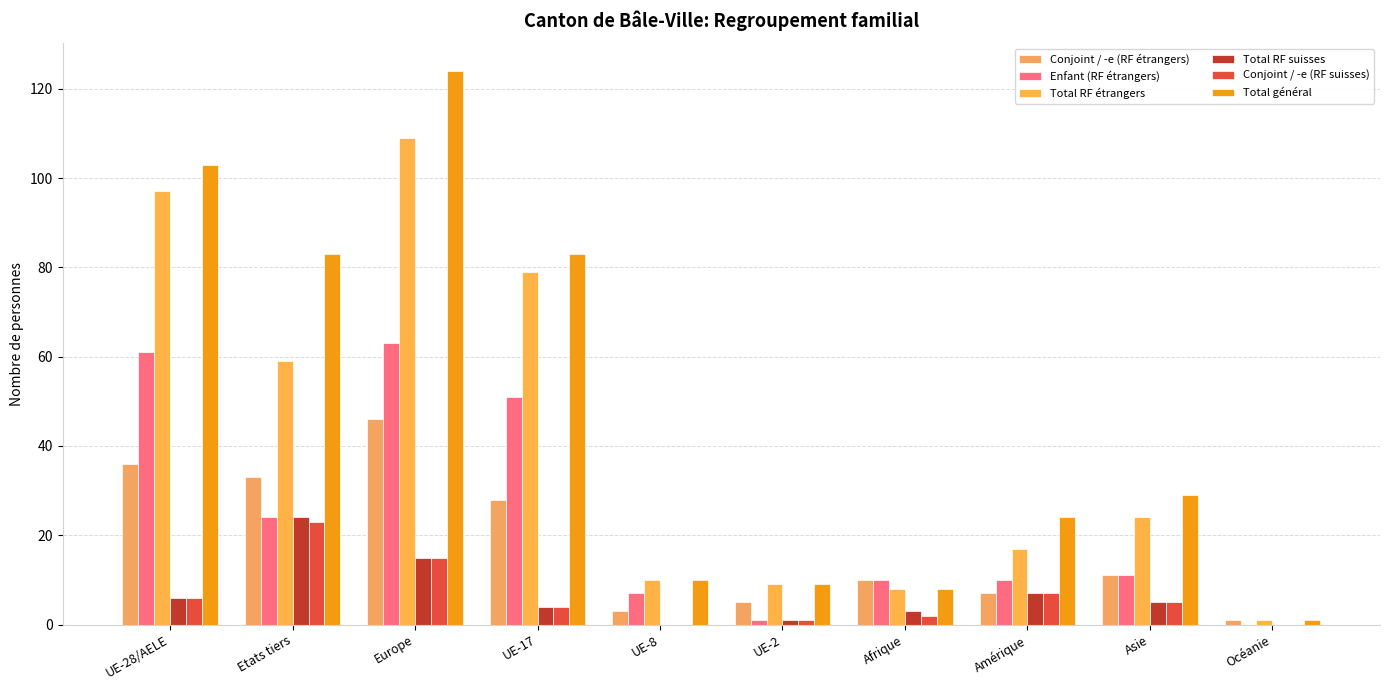

Reading left to right, transcribe all the data shown in this chart.

Conjoint / -e (RF étrangers): UE-28/AELE=36	Etats tiers=33	Europe=46	UE-17=28	UE-8=3	UE-2=5	Afrique=10	Amérique=7	Asie=11	Océanie=1
Enfant (RF étrangers): UE-28/AELE=61	Etats tiers=24	Europe=63	UE-17=51	UE-8=7	UE-2=1	Afrique=10	Amérique=10	Asie=11	Océanie=0
Total RF étrangers: UE-28/AELE=97	Etats tiers=59	Europe=109	UE-17=79	UE-8=10	UE-2=9	Afrique=8	Amérique=17	Asie=24	Océanie=1
Total RF suisses: UE-28/AELE=6	Etats tiers=24	Europe=15	UE-17=4	UE-8=0	UE-2=1	Afrique=3	Amérique=7	Asie=5	Océanie=0
Conjoint / -e (RF suisses): UE-28/AELE=6	Etats tiers=23	Europe=15	UE-17=4	UE-8=0	UE-2=1	Afrique=2	Amérique=7	Asie=5	Océanie=0
Total général: UE-28/AELE=103	Etats tiers=83	Europe=124	UE-17=83	UE-8=10	UE-2=9	Afrique=8	Amérique=24	Asie=29	Océanie=1